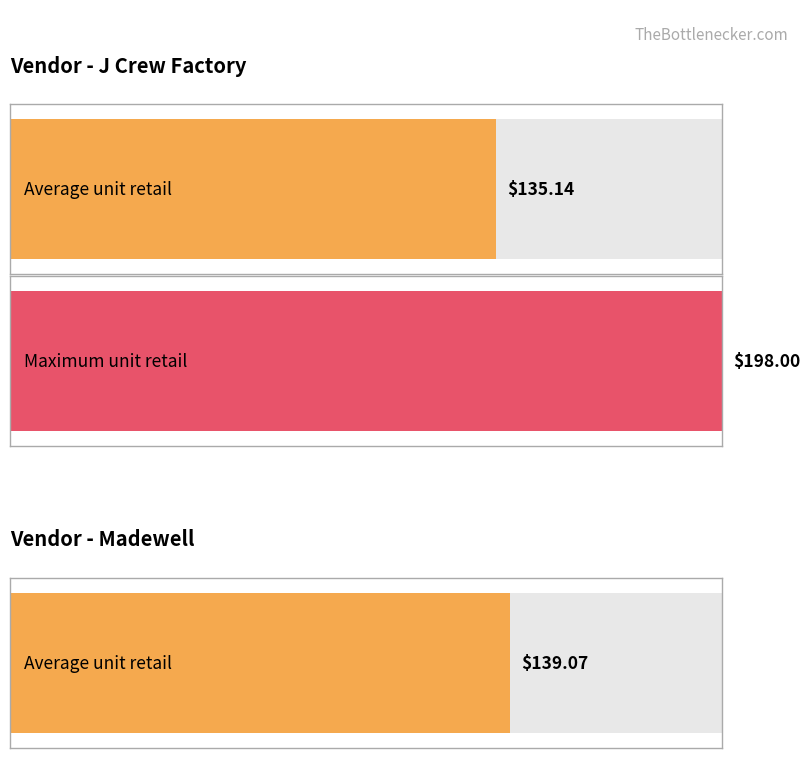

What is the greatest value displayed?

198